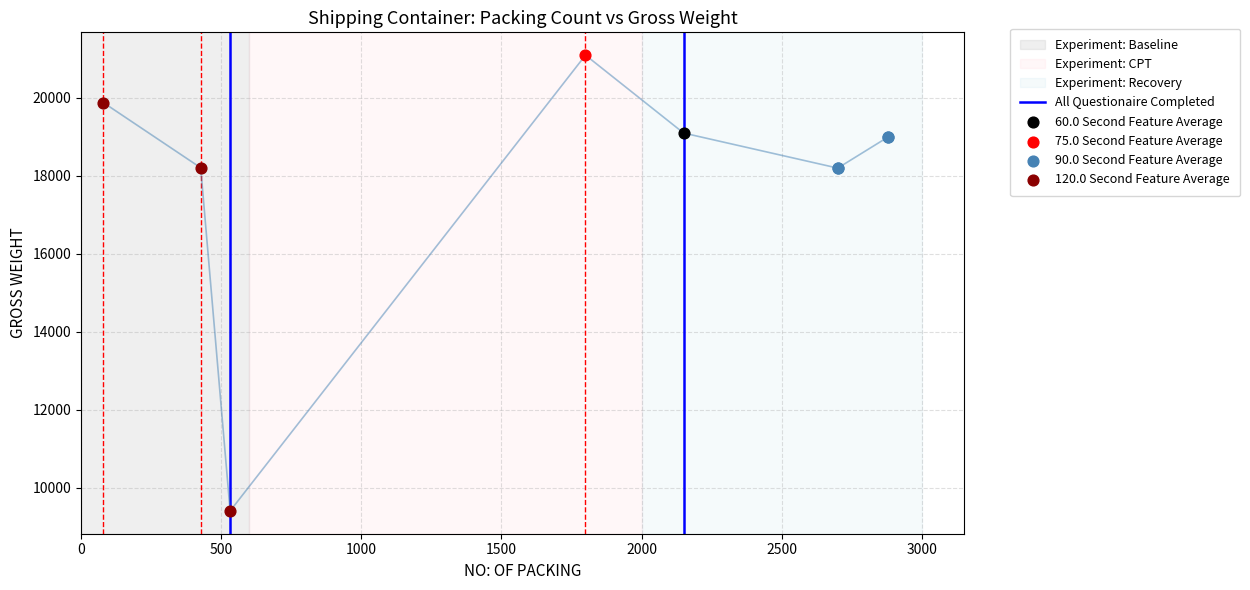

What is the change in value from GLDU5638730 to FCIU3808348?

-2100.0